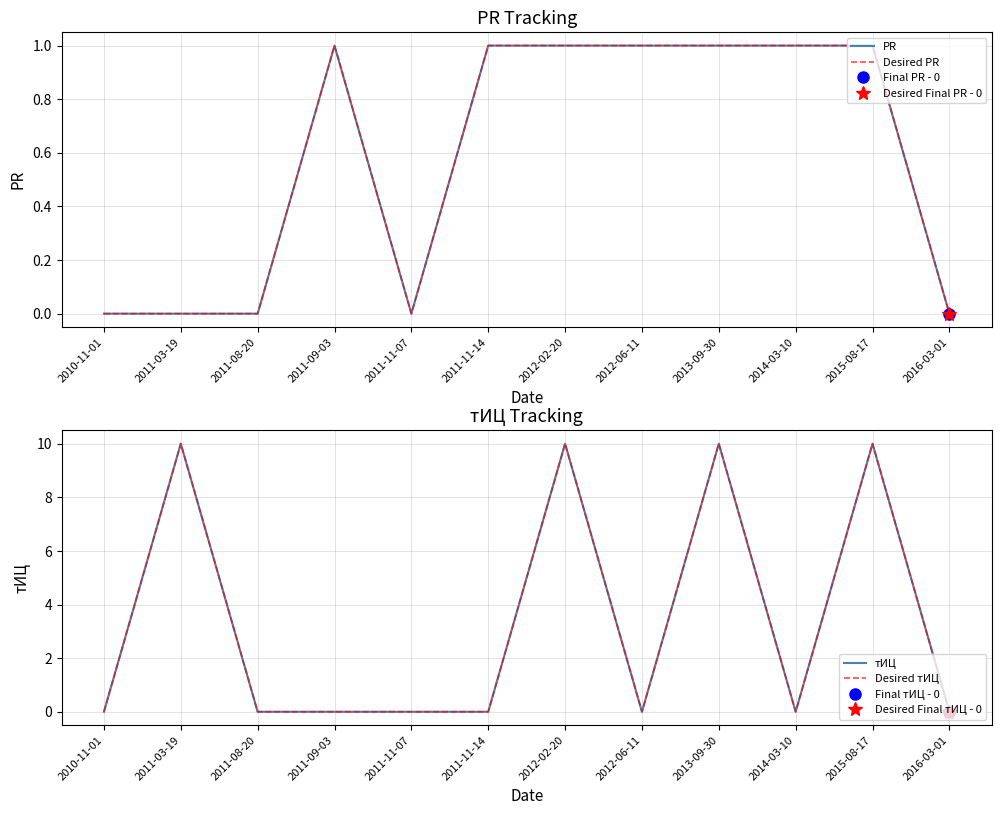

Rank the series at 2016-03-01 from highest to lowest value.

PR, Desired PR, тИЦ, Desired тИЦ